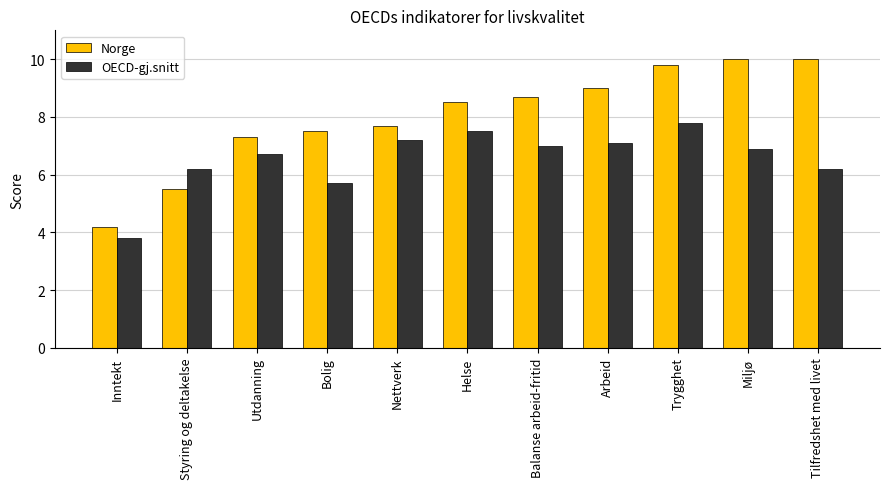

What is the total value across all series at Bolig?

13.2